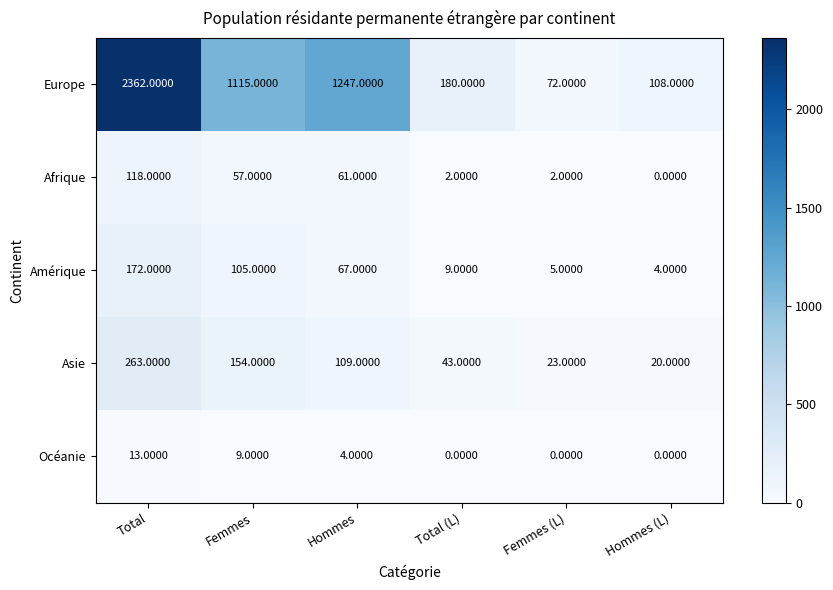

Where does the Amérique series first go above 67?

Total